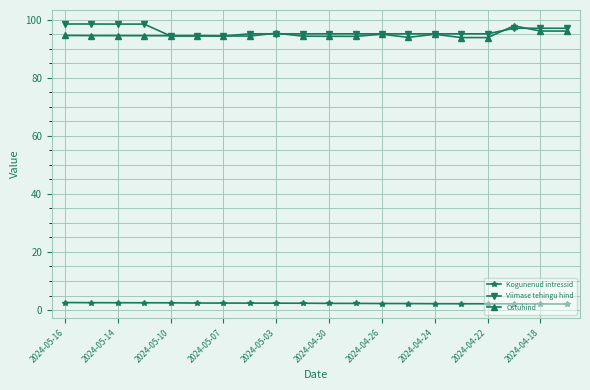

True or false: Ostuhind and Kogunenud intressid intersect in this chart.

False